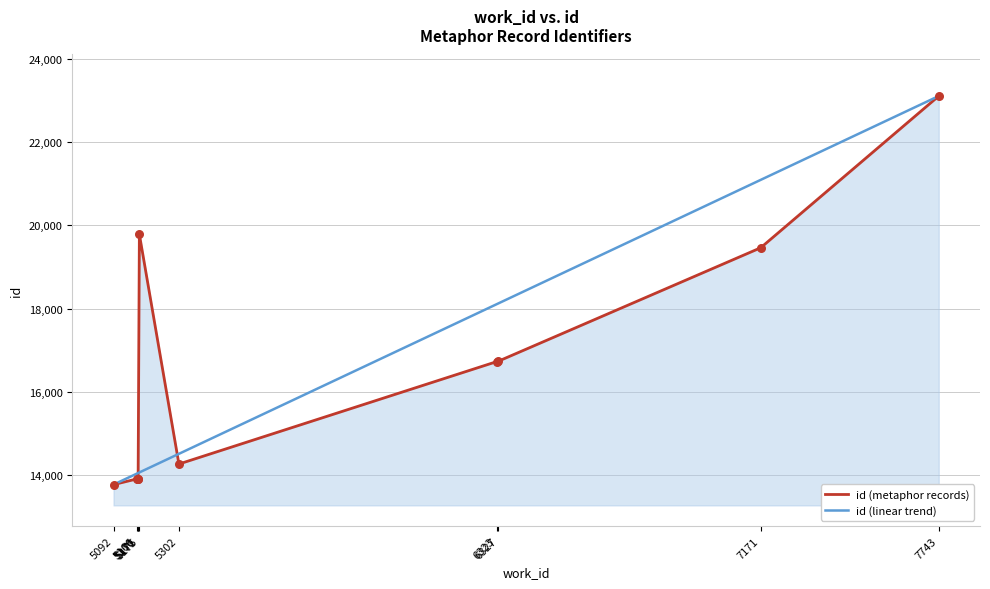

What is the highest value of the id (linear trend) series?

23114.0